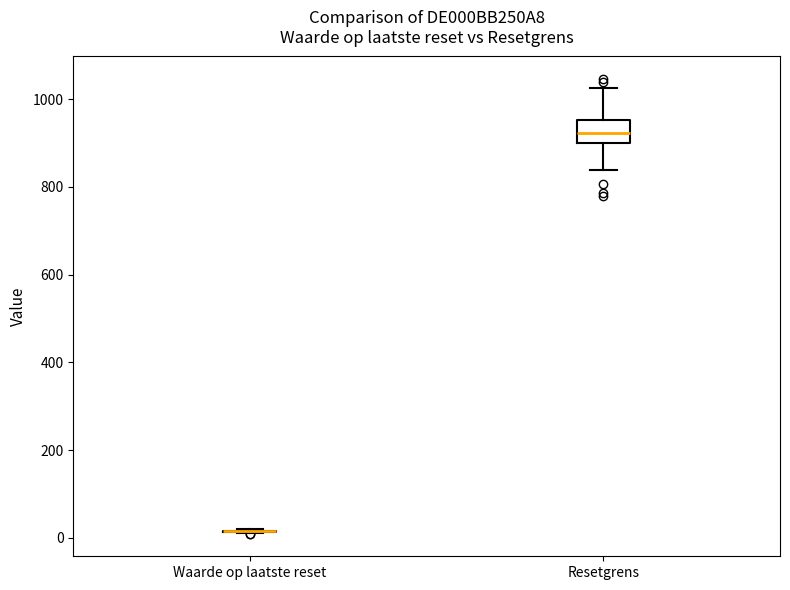

Reading left to right, transcribe this box plot: for each box, give where its median line is, the range the box spans, and where its two whiskers end, as read against the y-axis. The values are not printed on the chart, so give them approximately, as read against the axis.

Waarde op laatste reset: box collapsed to a line at 20, whiskers 20 to 20
Resetgrens: median 920, box 900 to 960, whiskers 840 to 1020